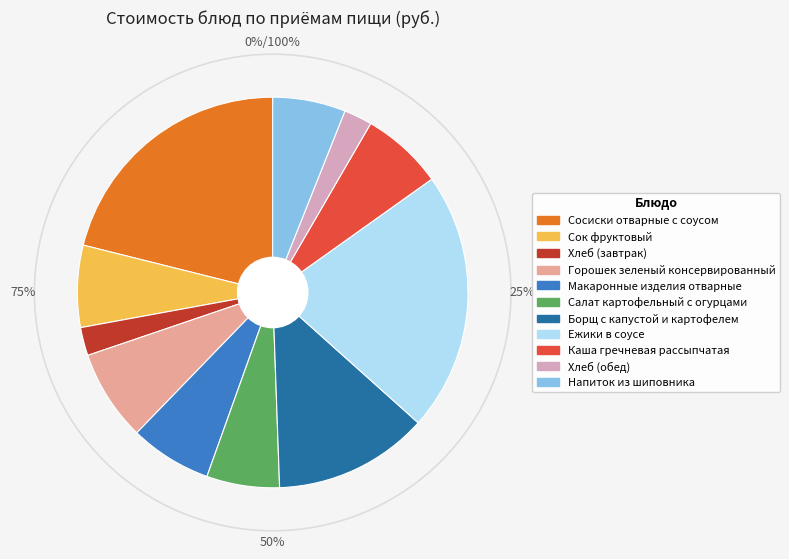

Rank the categories by value from highest to lowest.

Ежики в соусе, Сосиски отварные с соусом, Борщ с капустой и картофелем, Горошек зеленый консервированный, Сок фруктовый, Макаронные изделия отварные, Каша гречневая рассыпчатая, Салат картофельный с огурцами, Напиток из шиповника, Хлеб (завтрак), Хлеб (обед)